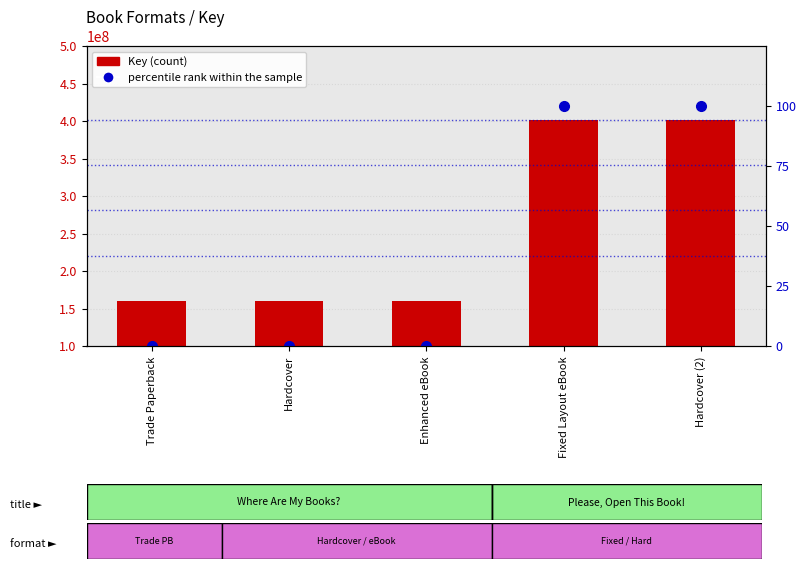

How many values in the percentile rank within the sample series exceed 0?

2